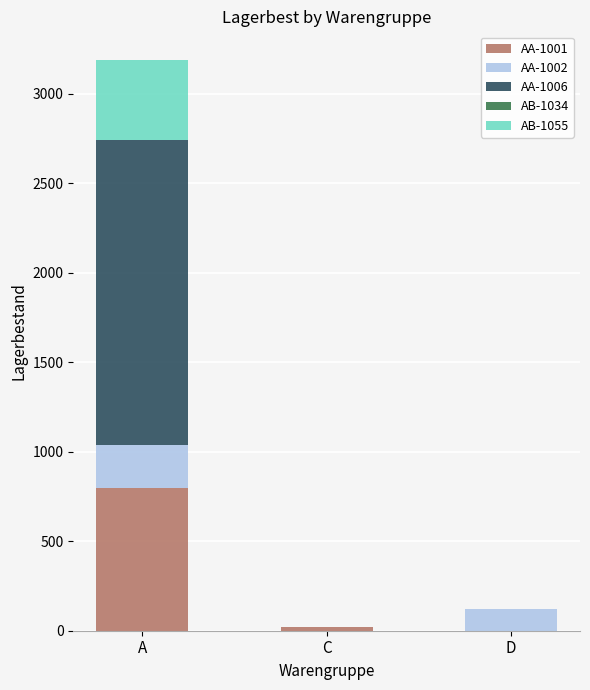

What is the highest value of the AA-1001 series?

800